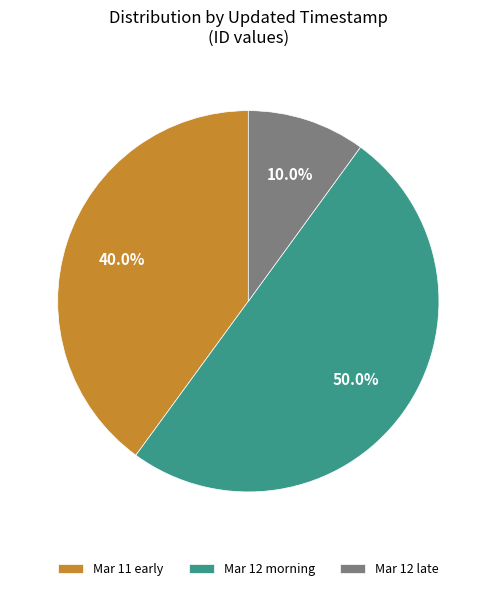

Which category accounts for the majority?

Mar 12 morning